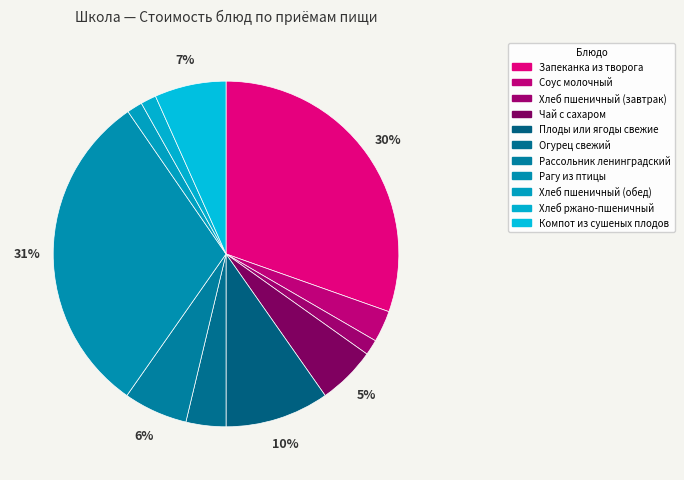

Is it true that Хлеб пшеничный (завтрак) is 11% of the pie?

False